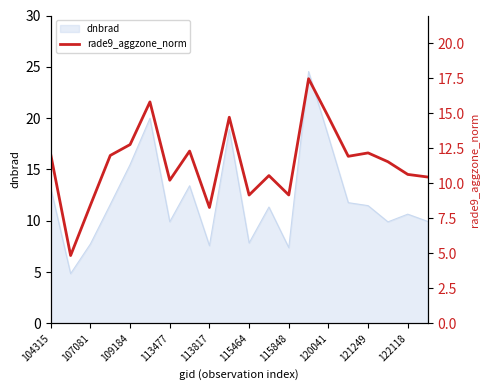

Where does the dnbrad series first go above 11?

104315